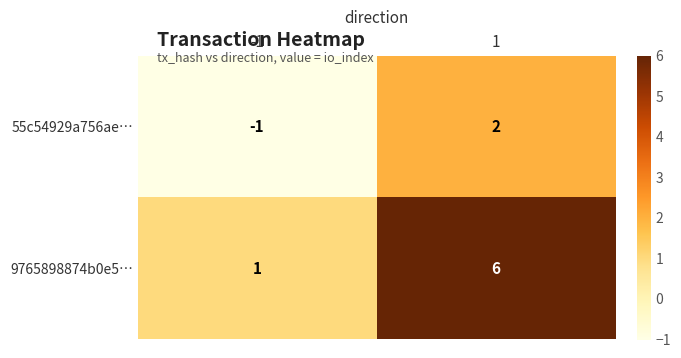

The 55c54929a756ae… series shows -2 at -1. True or false?

False